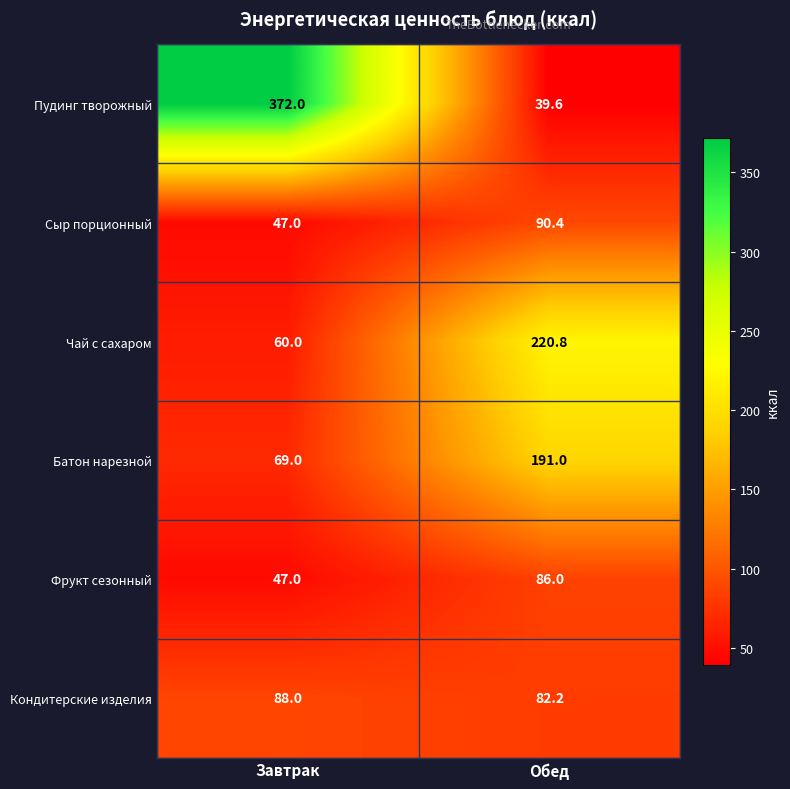

Reading left to right, what are all the values shown in this chart?

Пудинг творожный: 372.0	39.6
Сыр порционный: 47.0	90.4
Чай с сахаром: 60.0	220.8
Батон нарезной: 69.0	191.0
Фрукт сезонный: 47.0	86.0
Кондитерские изделия: 88.0	82.2